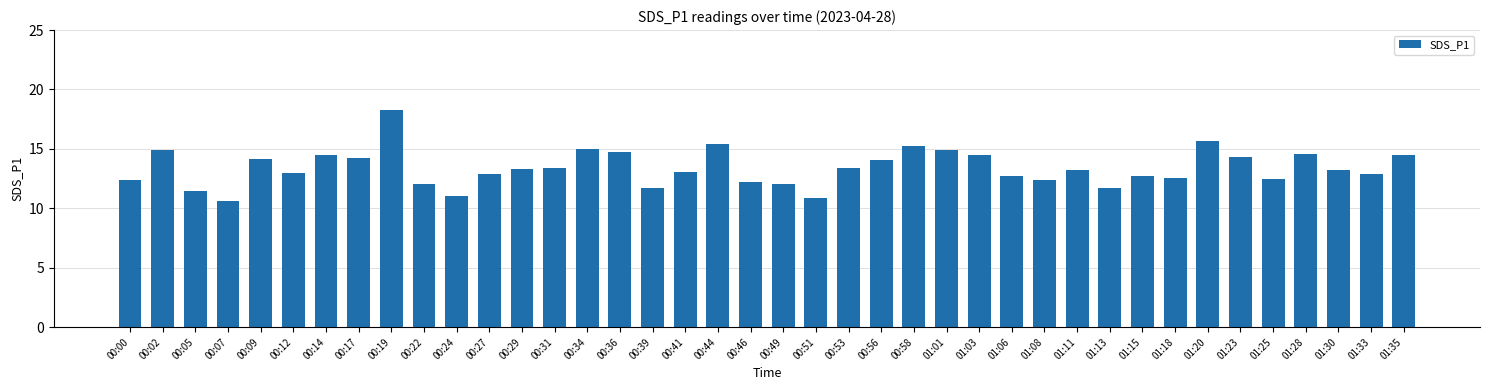

At which label does the data first exceed 13?

00:02